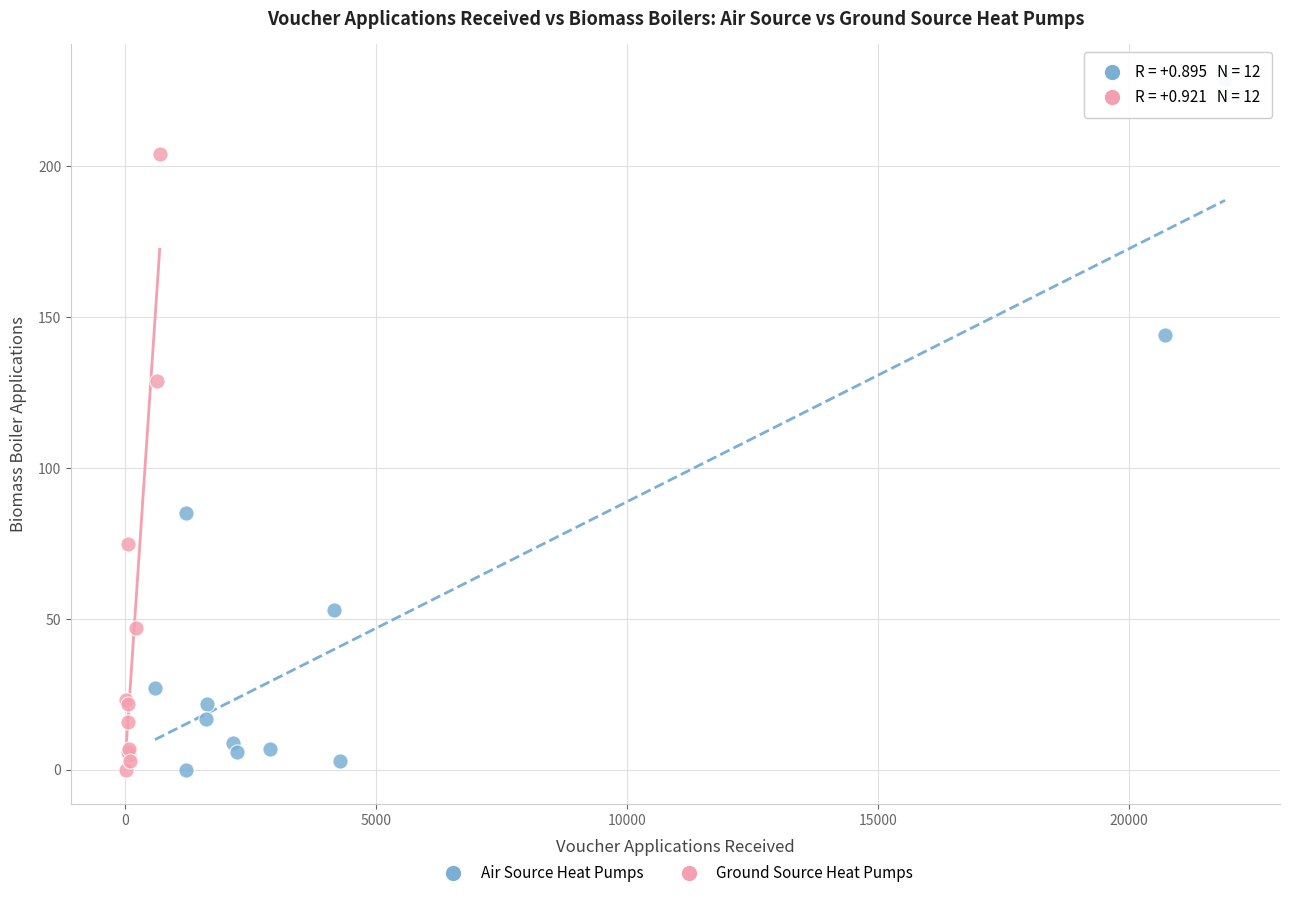

What are all the series names shown in the legend?

Air Source Heat Pumps, Ground Source Heat Pumps